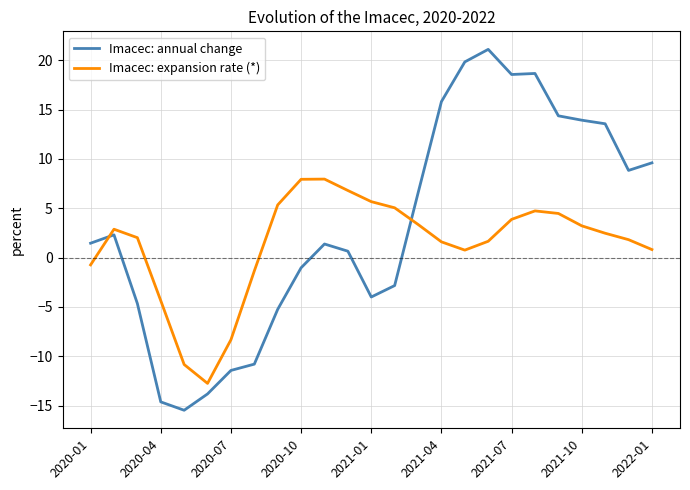

What is the maximum value for Imacec: annual change?

21.1